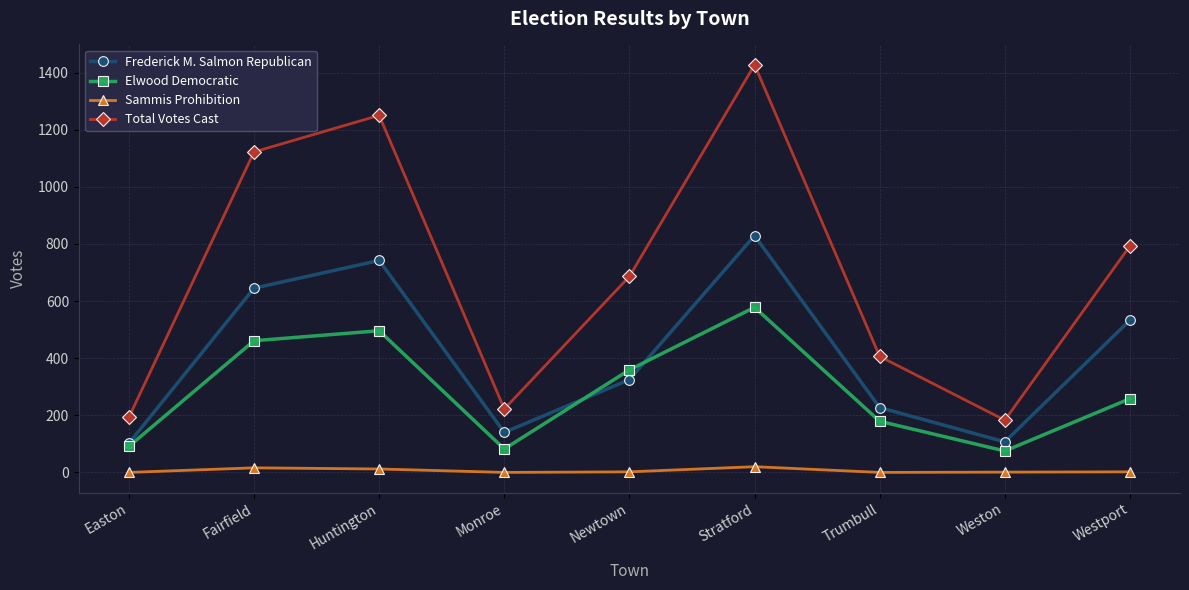

At which category does Total Votes Cast reach its first local valley?

Monroe